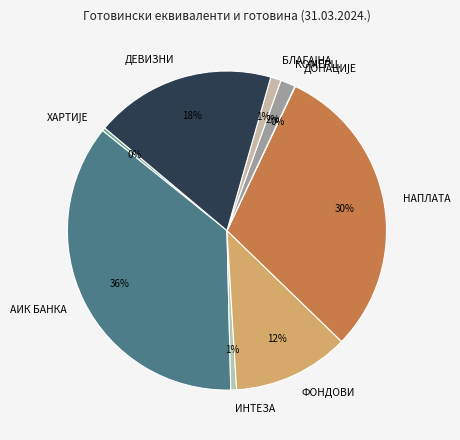

To the nearest percent, what is the difference between the НАПЛАТА and ФОНДОВИ slice percentages?

18%